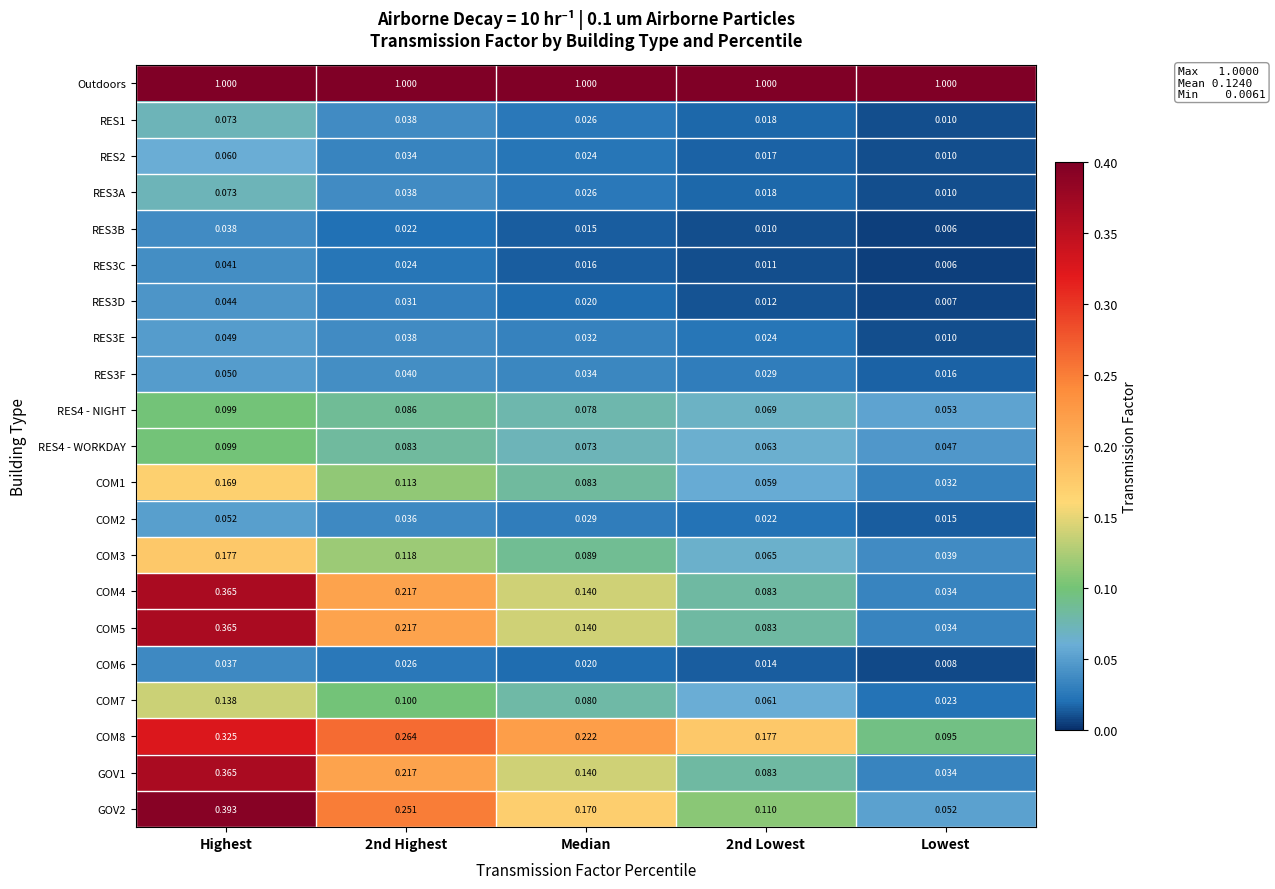

Where is RES3D nearest to the value 0?

Lowest